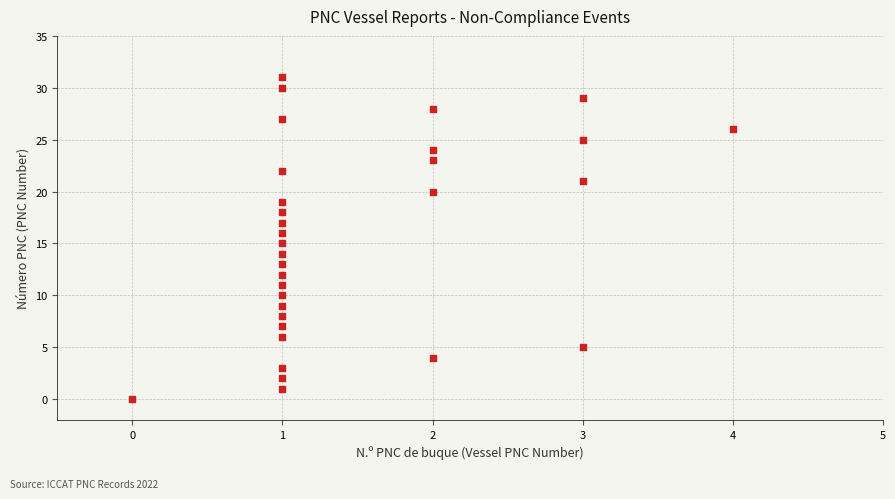

What is the range of X values (max minus min)?

4